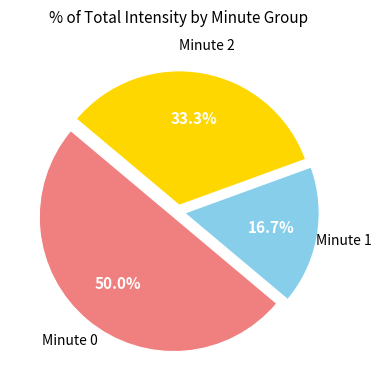

Is Minute 2 the majority of the pie?

No